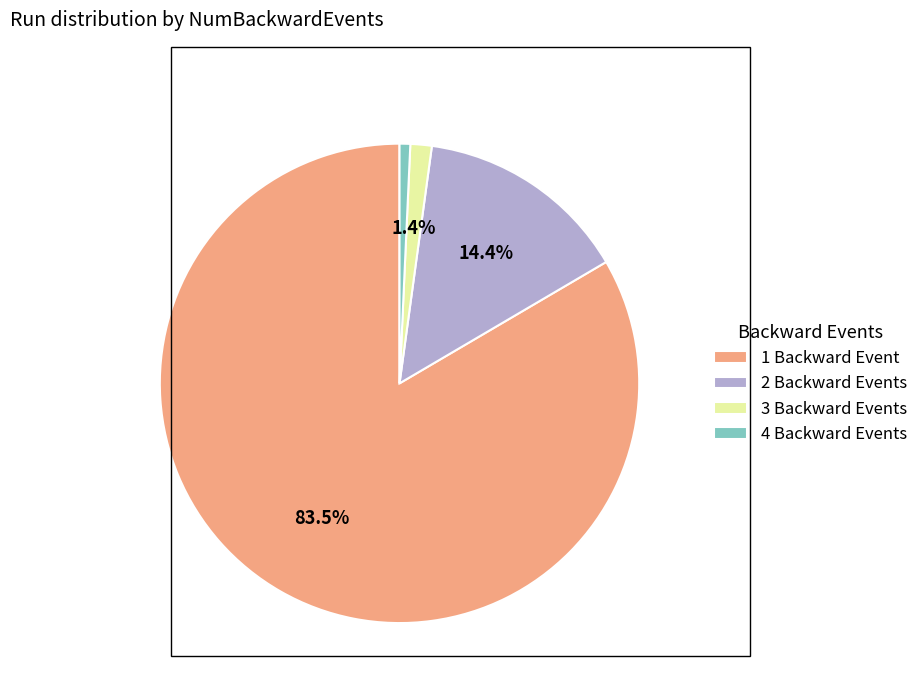

Which has a higher value, 1 Backward Event or 4 Backward Events?

1 Backward Event